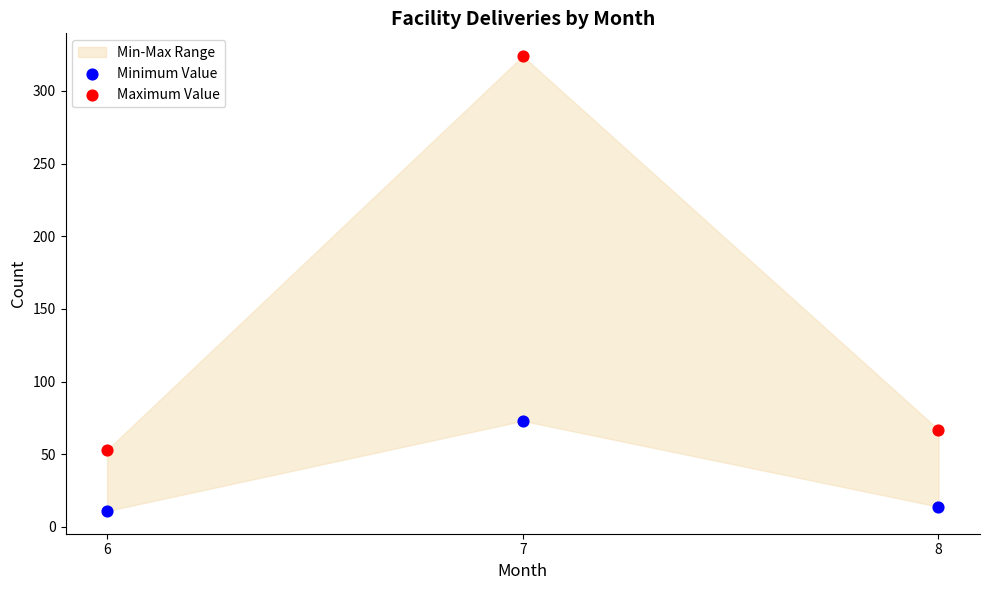

Across all data points, what is the average Y value?

90